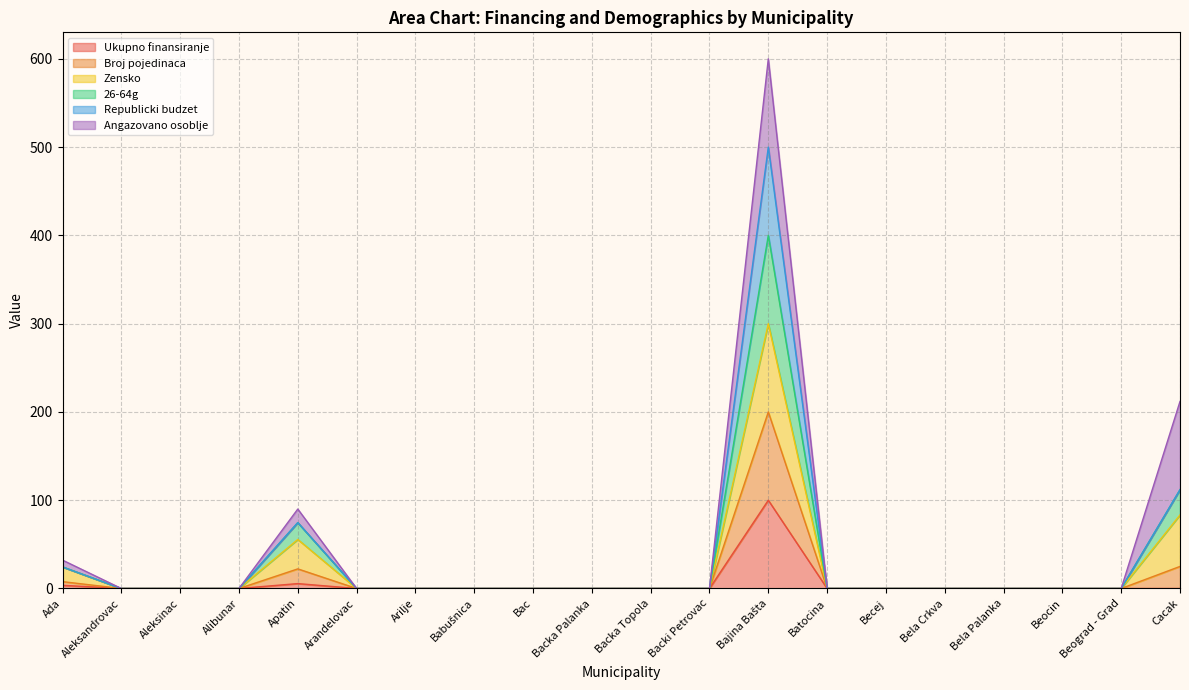

Which label corresponds to the largest value in the chart?

Bajina Bašta